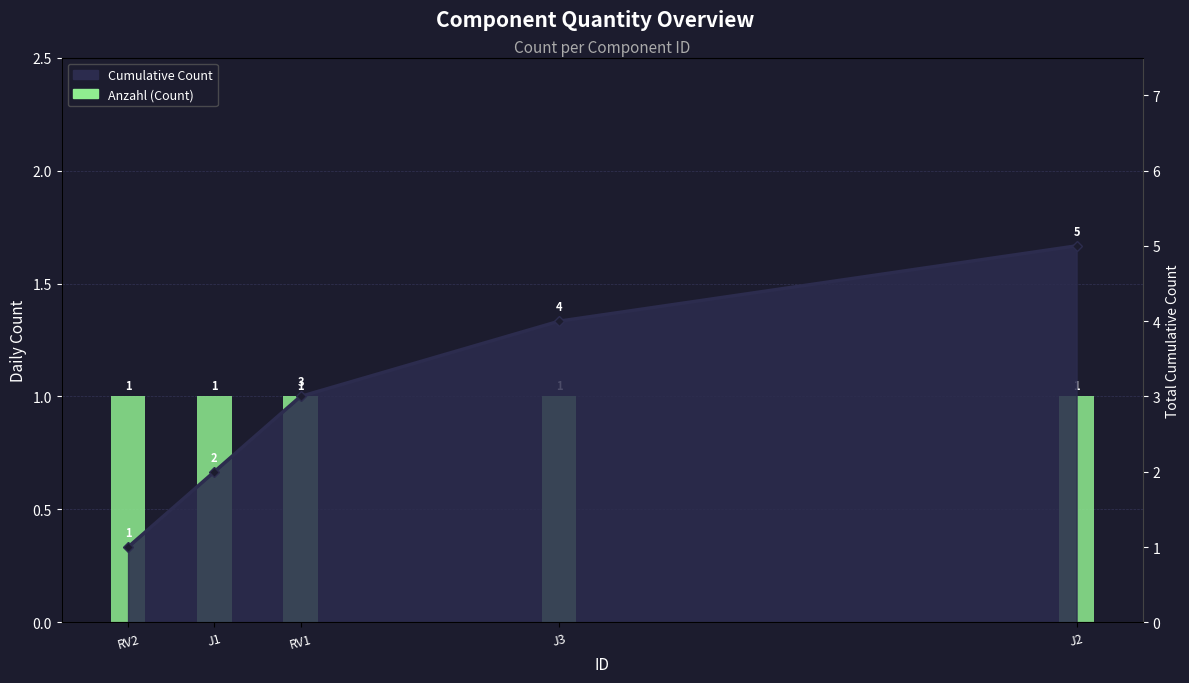

At how many categories does at least one series exceed 3?

2